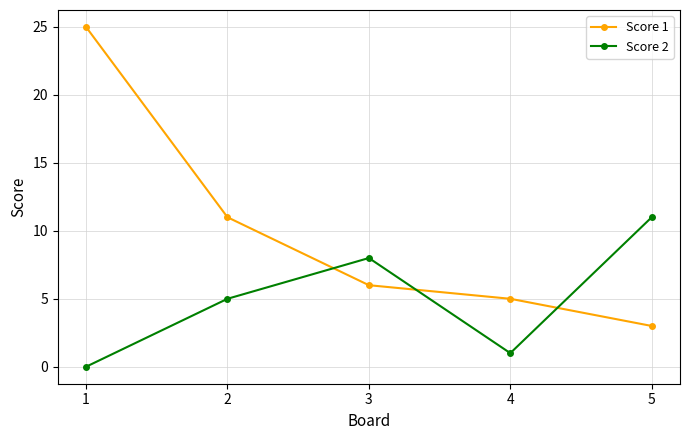

What are all the series names shown in the legend?

Score 1, Score 2